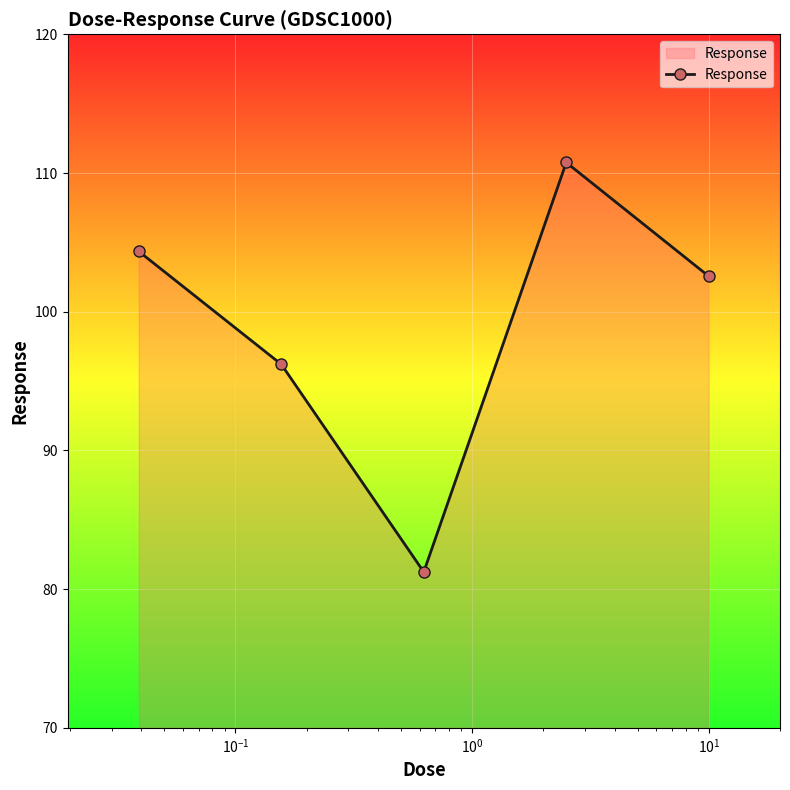

How many lines are shown in the chart?

1